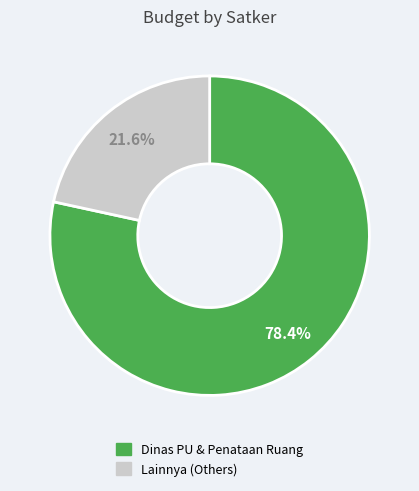

Does any single category account for the majority?

Yes